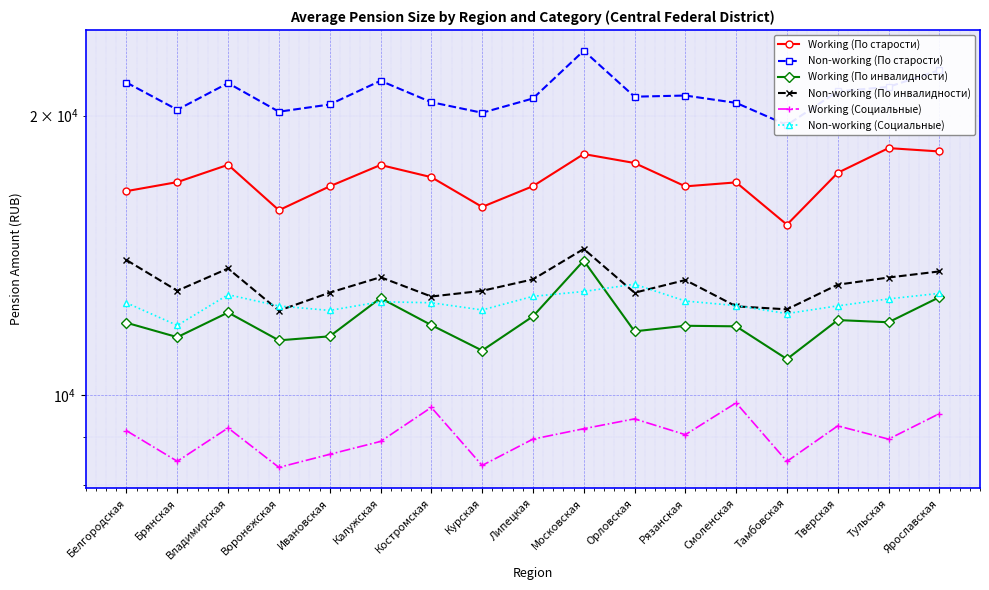

Reading right to left, what are all the values shown in this chart?

Working (По старости): 18303.4	18456.1	17358.9	15261.4	16950.7	16784.2	17785.7	18185.8	16792.5	15949.3	17171.6	17699.3	16785.4	15819.3	17706.9	16962.9	16587.2
Non-working (По старости): 22396.3	21485.4	21248.0	19543.0	20648.2	21028.0	20967.7	23498.6	20875.5	20147.6	20683.8	21812.3	20566.2	20200.6	21686.7	20300.2	21716.2
Working (По инвалидности): 12747.7	11979.5	12044.5	10933.2	11858.8	11875.3	11712.3	13958.8	12155.5	11167.7	11895.5	12720.2	11568.3	11453.3	12273.0	11544.8	11964.5
Non-working (По инвалидности): 13590.1	13386.3	13149.7	12370.0	12461.4	13302.0	12889.9	14369.4	13325.1	12951.2	12769.5	13396.2	12893.1	12331.1	13689.1	12954.1	13978.2
Working (Социальные): 9548.1	8963.1	9262.8	8482.0	9807.0	9063.0	9425.7	9197.9	8963.6	8396.8	9697.9	8912.0	8631.6	8356.0	9215.3	8483.9	9151.9
Non-working (Социальные): 12869.6	12694.3	12476.7	12240.0	12485.0	12627.5	13165.2	12929.8	12774.7	12350.6	12573.4	12605.0	12336.3	12473.1	12827.9	11885.4	12570.5